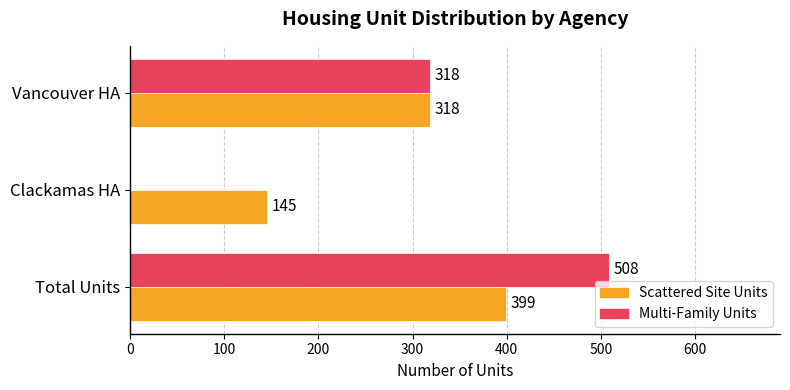

Is it true that Multi-Family Units equals -277 at Clackamas HA?

False